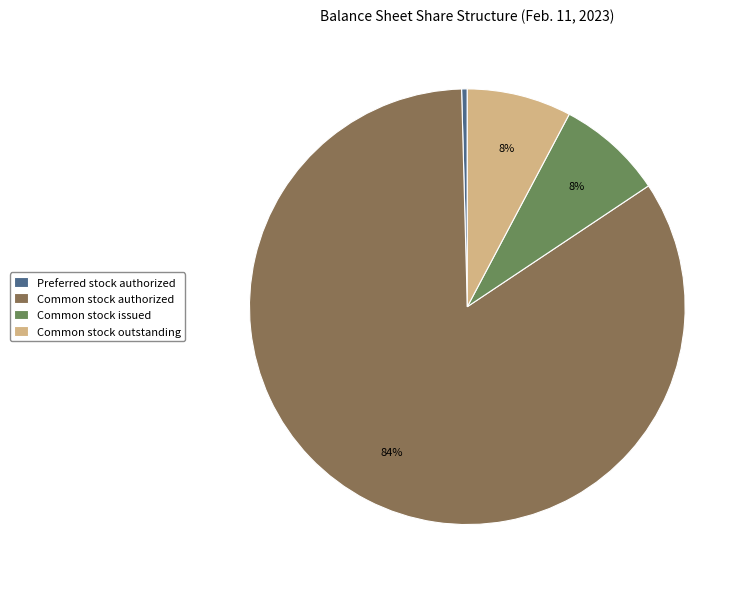

How many segments does this pie chart have?

4